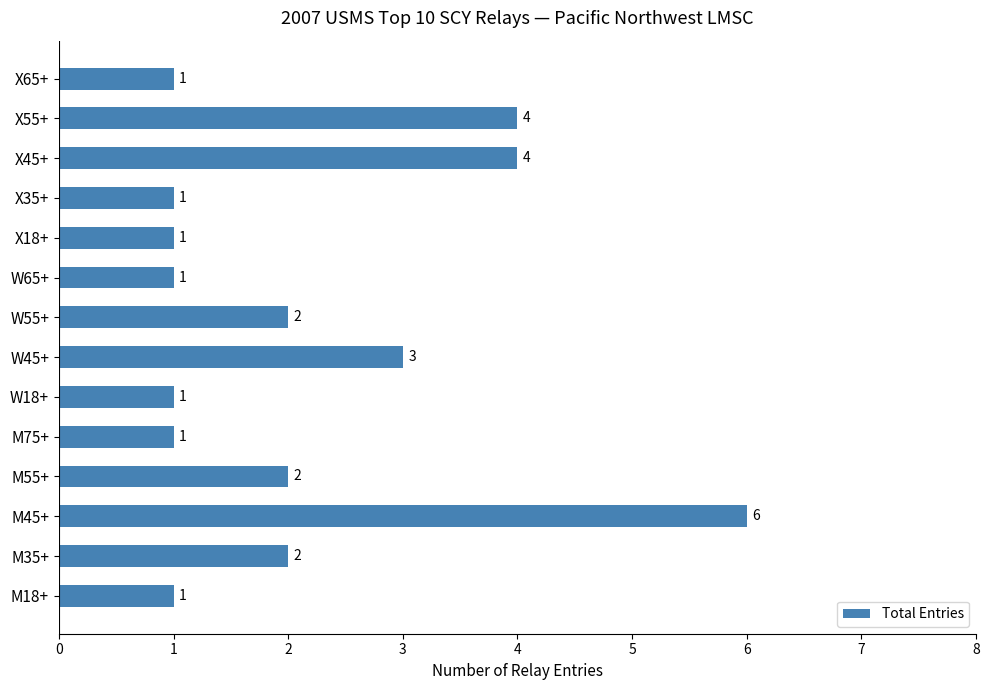

Is it true that the value at M18+ is 2?

False